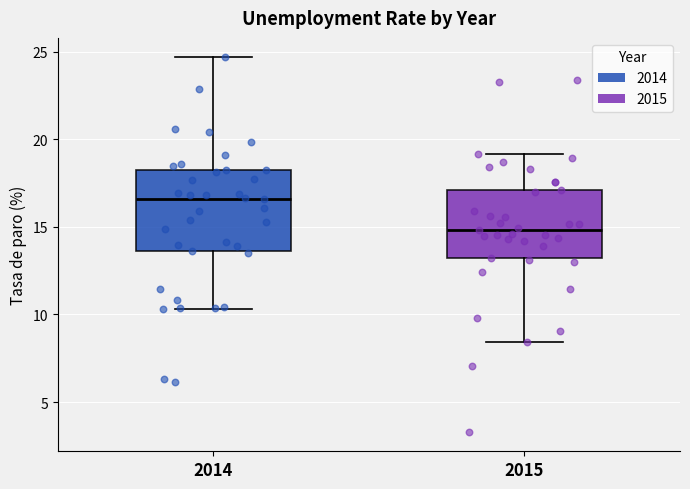

Which box has the lowest median line?

2015